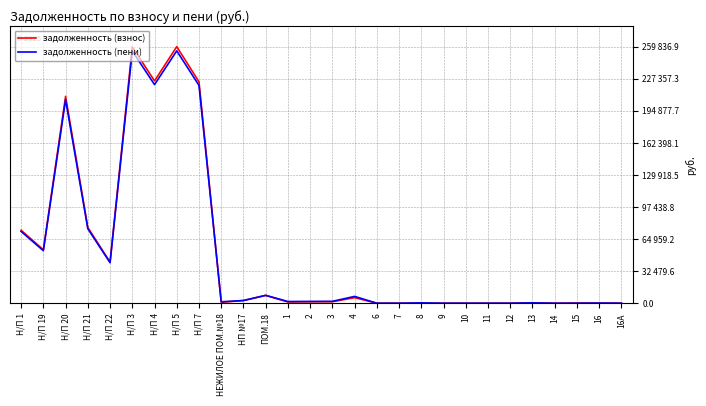

What is the difference between the задолженность (пени) values at Н/П 21 and 12?

75412.0